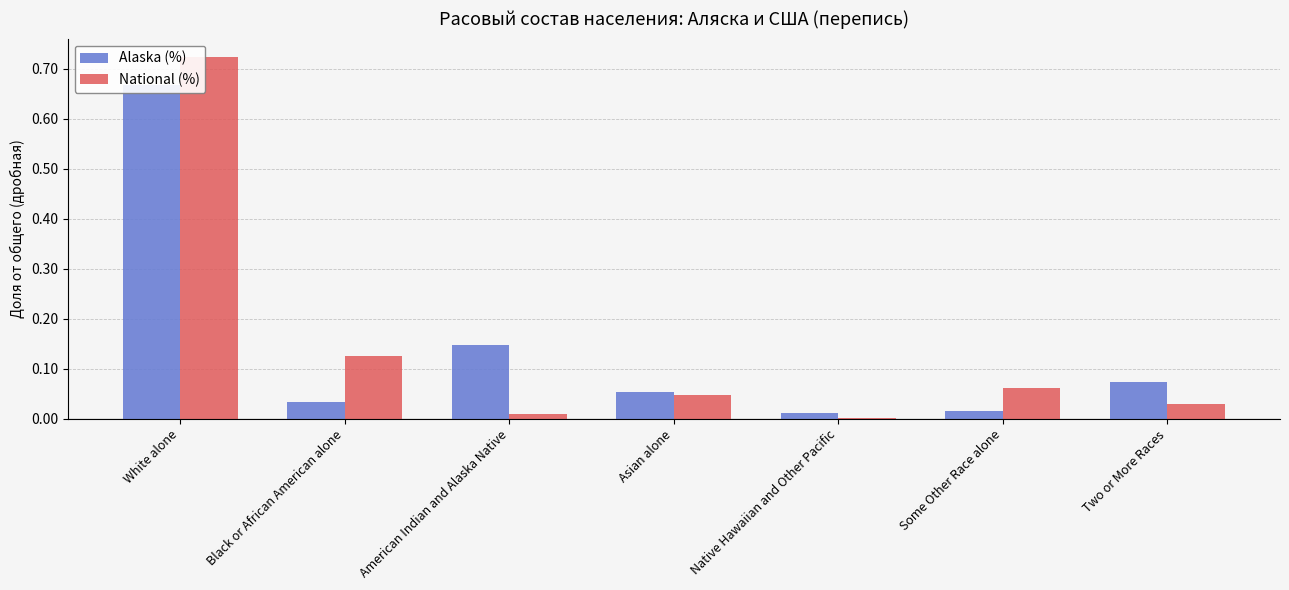

At which label does National (%) reach its peak?

White alone